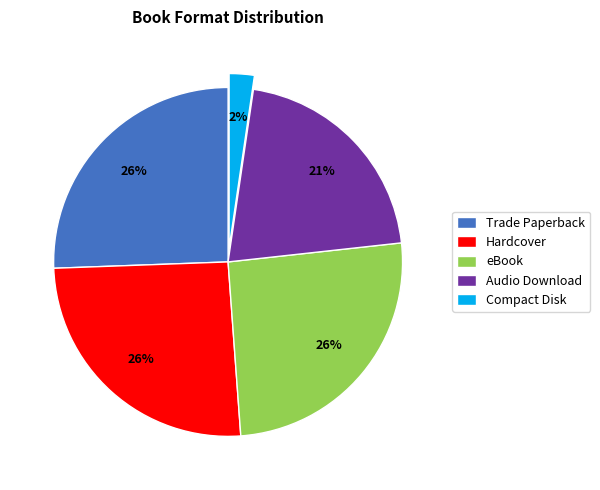

Is there a majority slice in this chart?

No